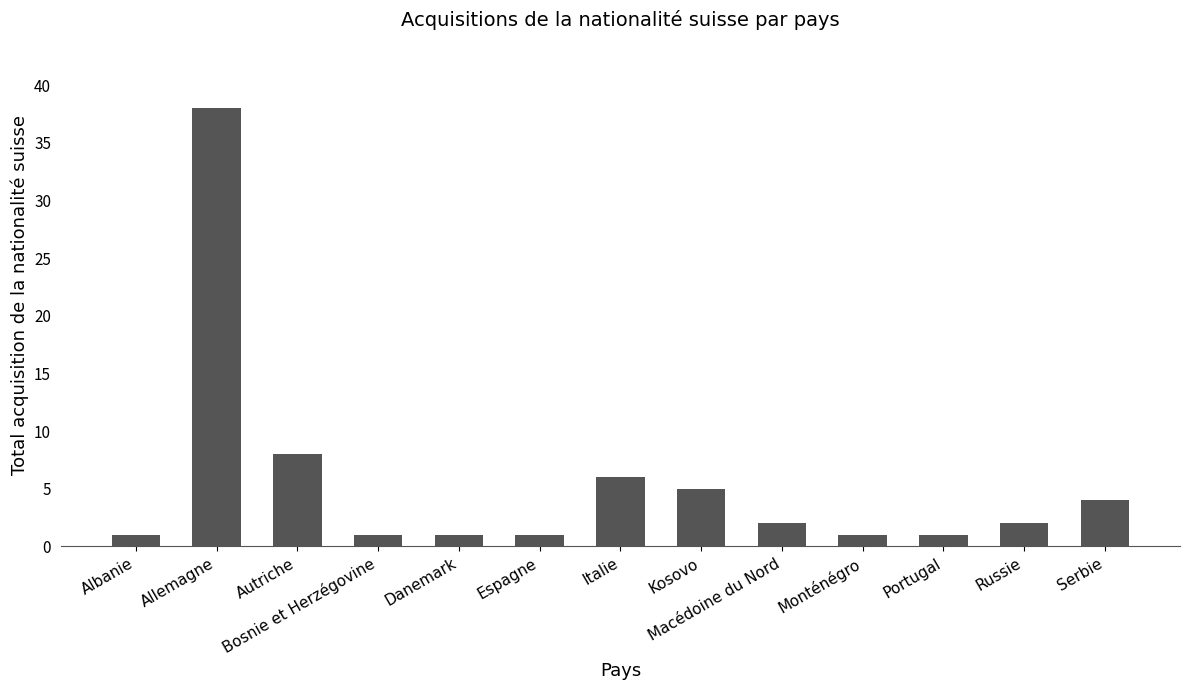

At which label is the value closest to 19?

Autriche